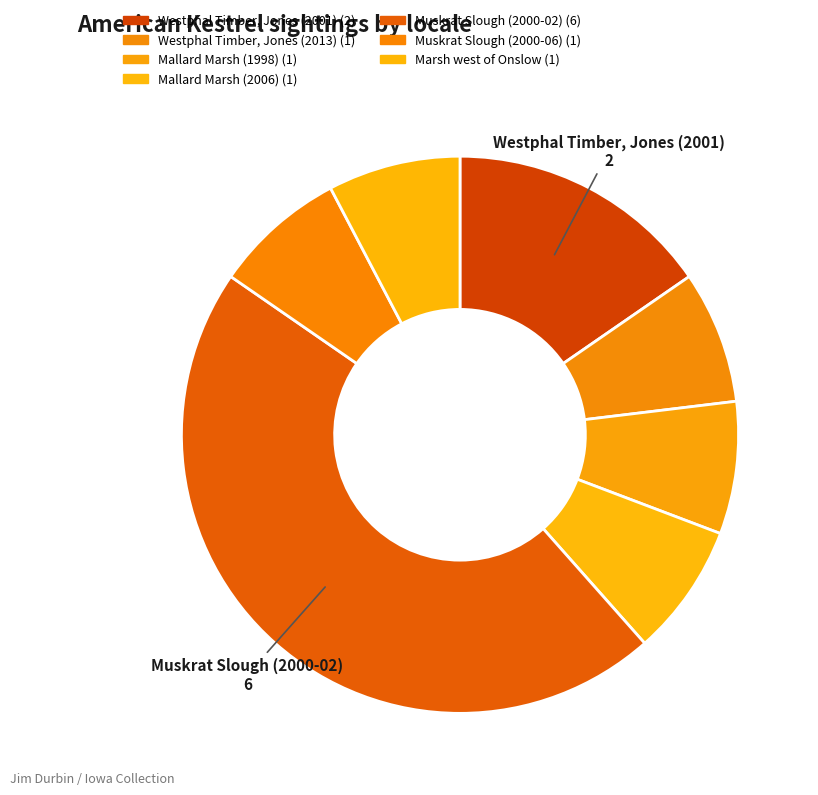

Rank the categories by value from lowest to highest.

Westphal Timber, Jones (2013), Mallard Marsh (1998), Mallard Marsh (2006), Muskrat Slough (2000-06), Marsh west of Onslow, Westphal Timber, Jones (2001), Muskrat Slough (2000-02)